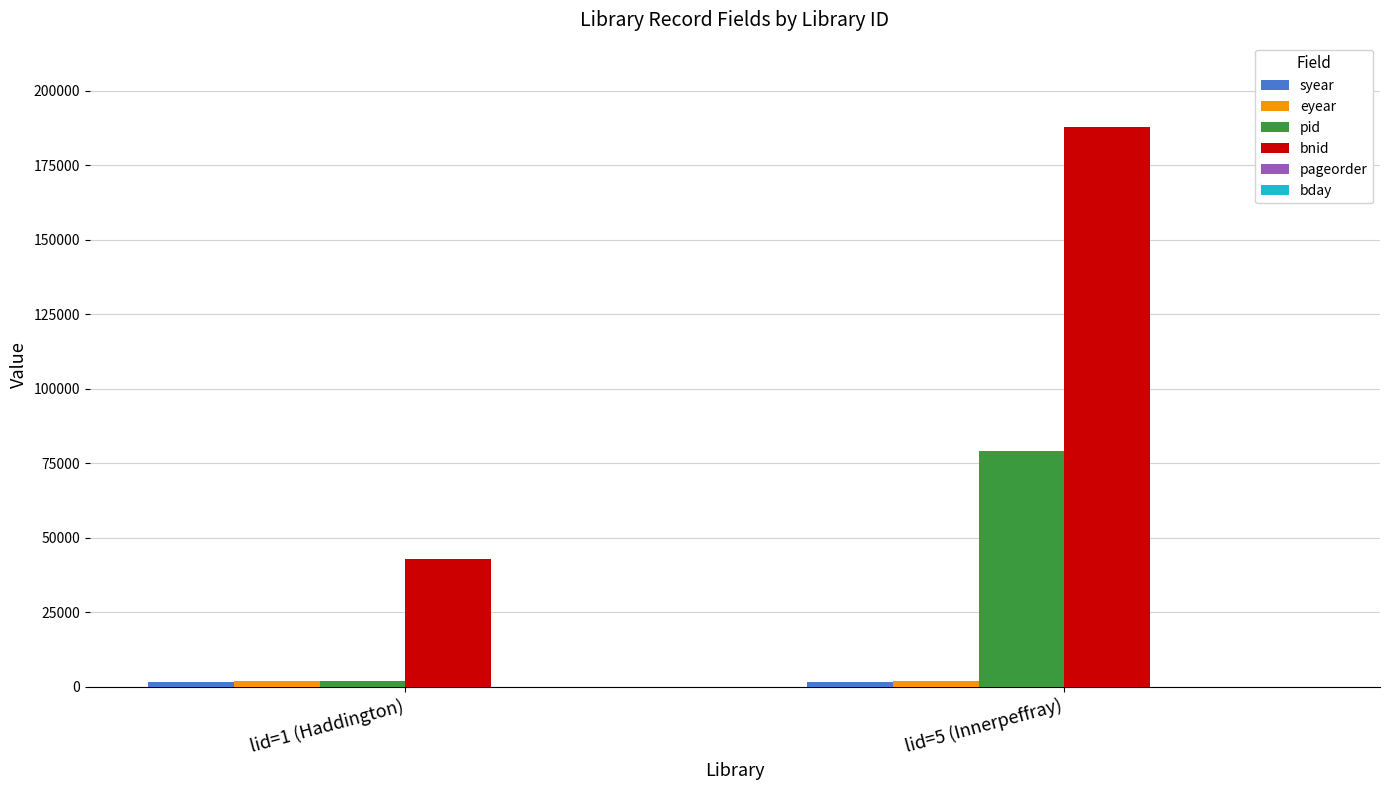

Between lid=1 (Haddington) and lid=5 (Innerpeffray), which series saw the biggest shift?

bnid